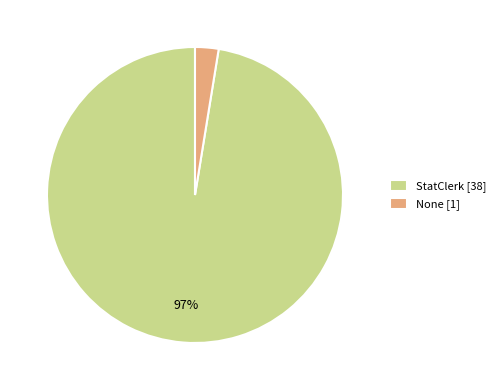

True or false: StatClerk [38] accounts for 97% of the total.

True